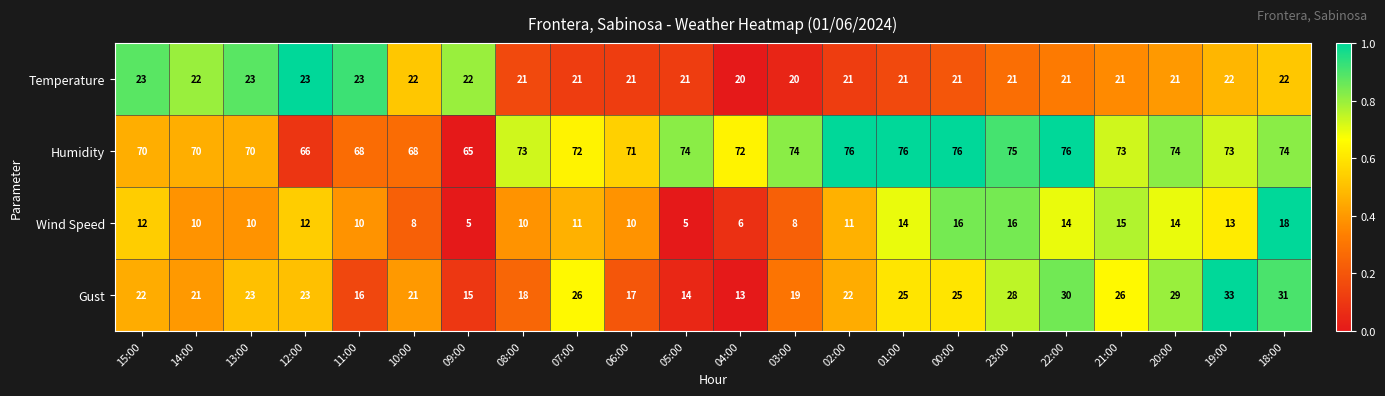

How many distinct data groups are displayed?

4